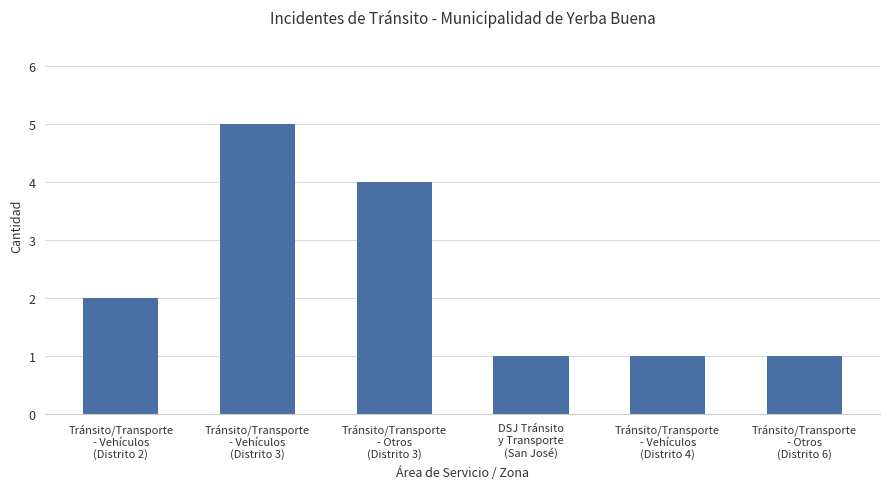

True or false: the data shows 1 at DSJ Tránsito
y Transporte
(San José).

True